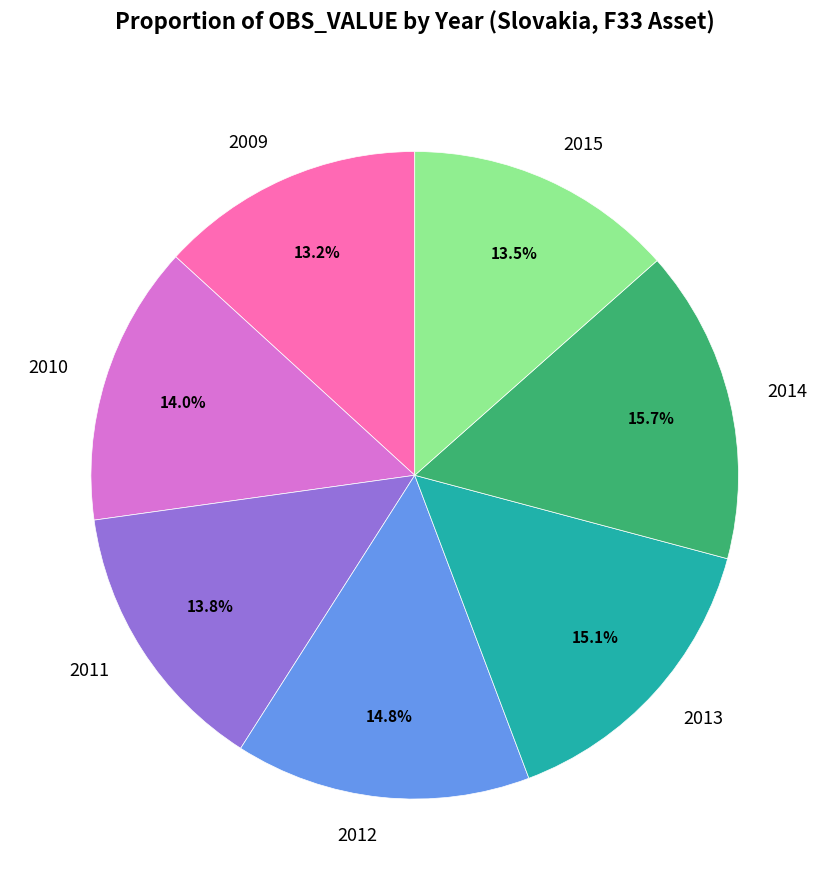

To the nearest percent, what is the average slice percentage?

14%